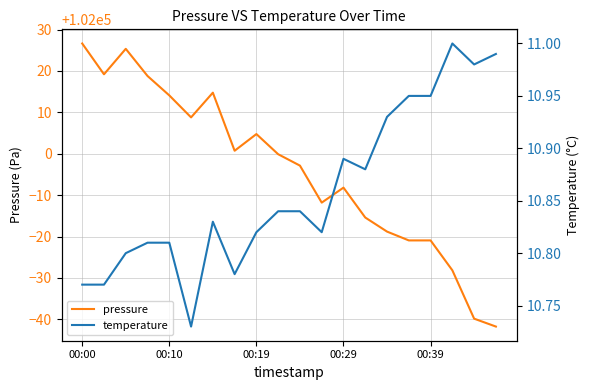

What is the total value across all series at 14?

101992.1